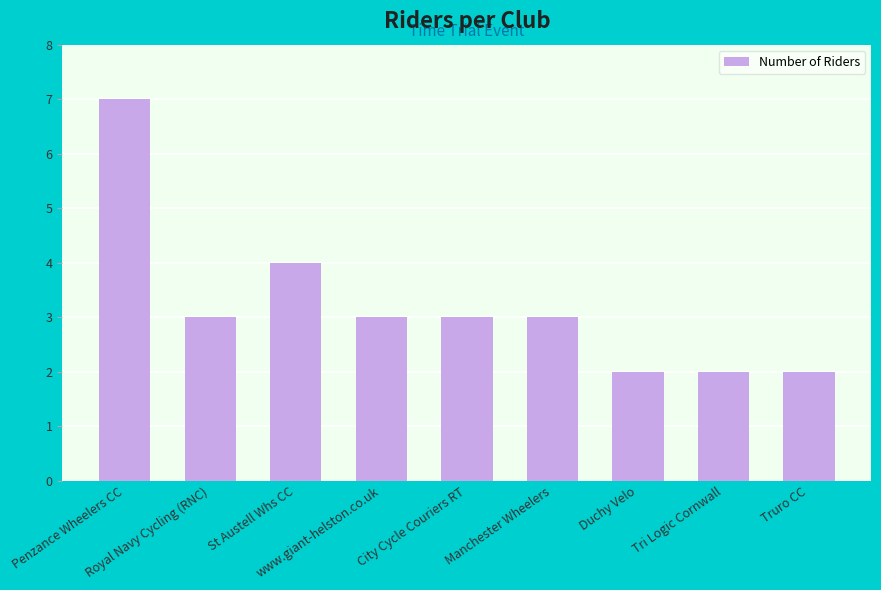

Reading left to right, list all the values displayed in this chart.

7	3	4	3	3	3	2	2	2